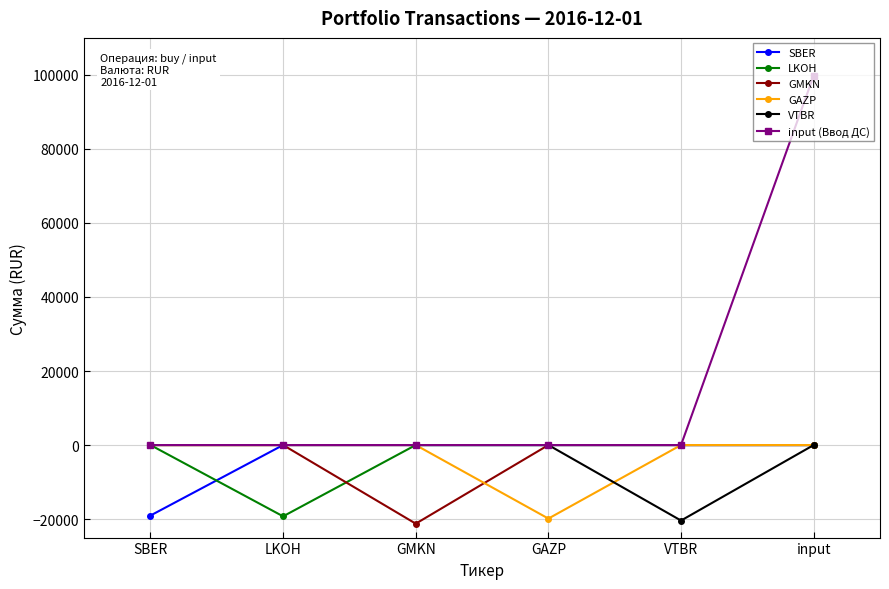

The GAZP series shows -9478.6 at GAZP. True or false?

False